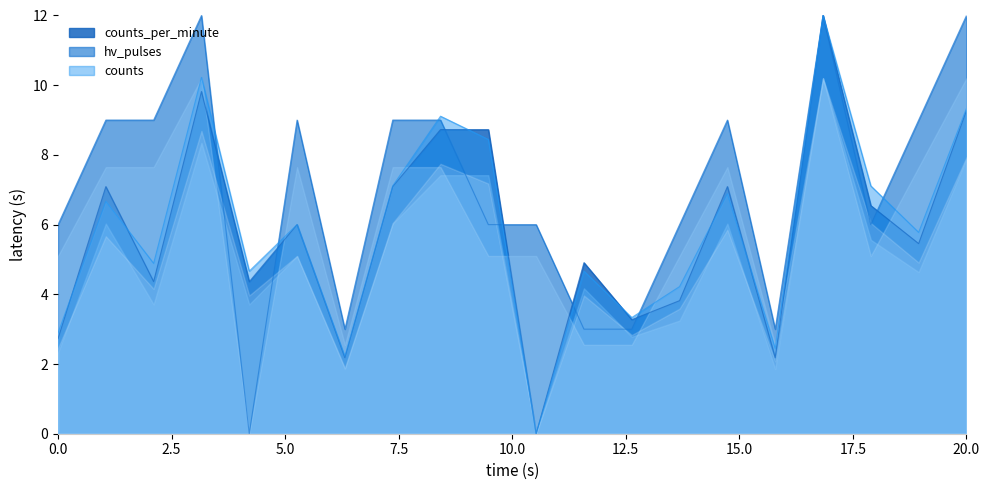

What is the difference between the highest and lowest values at 00:11?

4.7